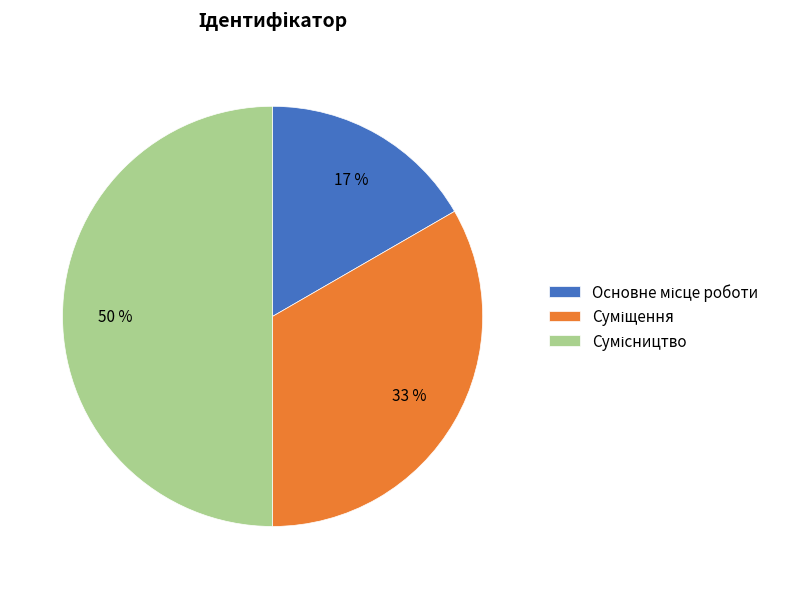

To the nearest percent, what is the difference between the largest and smallest slice percentages?

33%